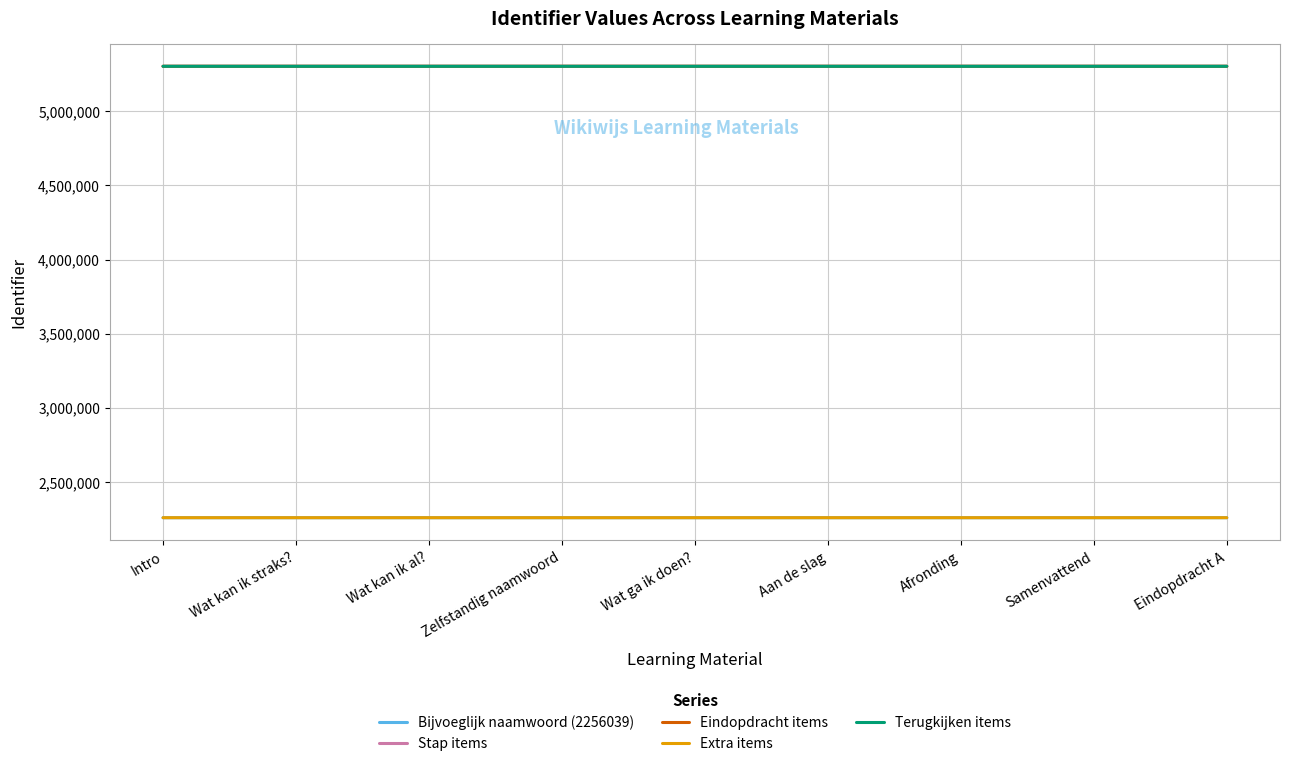

What is the spread (max minus min) of values at Wat kan ik al??

3049103